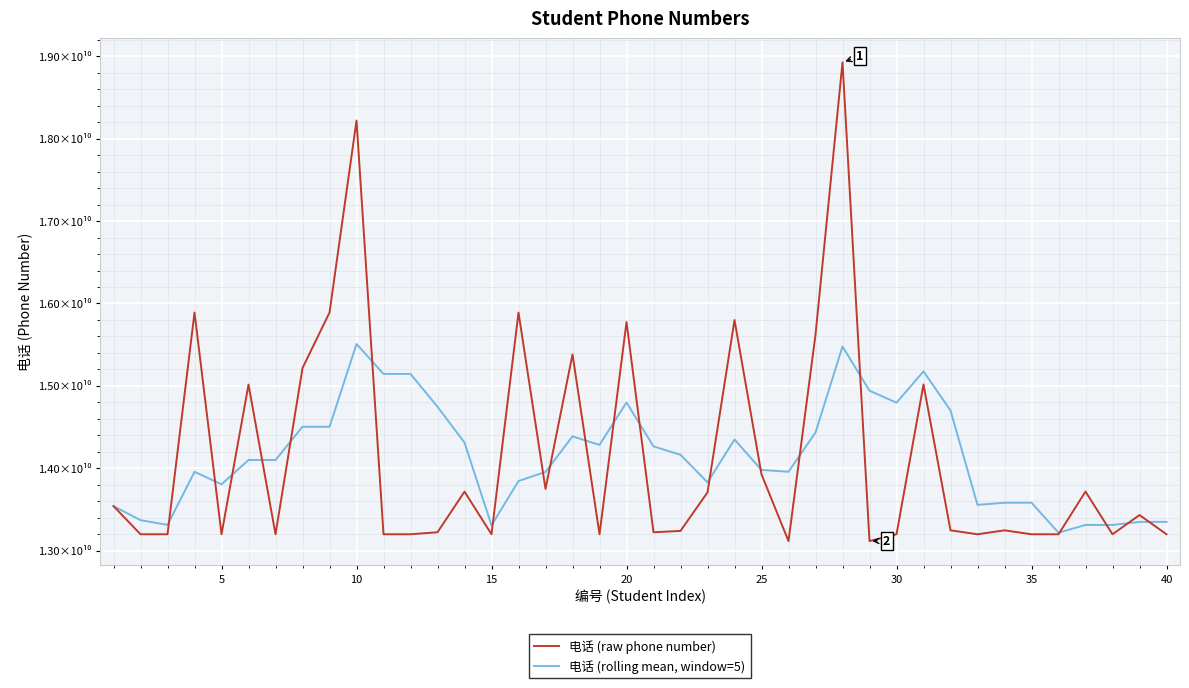

Which series ends up on top after the final intersection of 电话 (raw phone number) and 电话 (rolling mean, window=5)?

电话 (rolling mean, window=5)